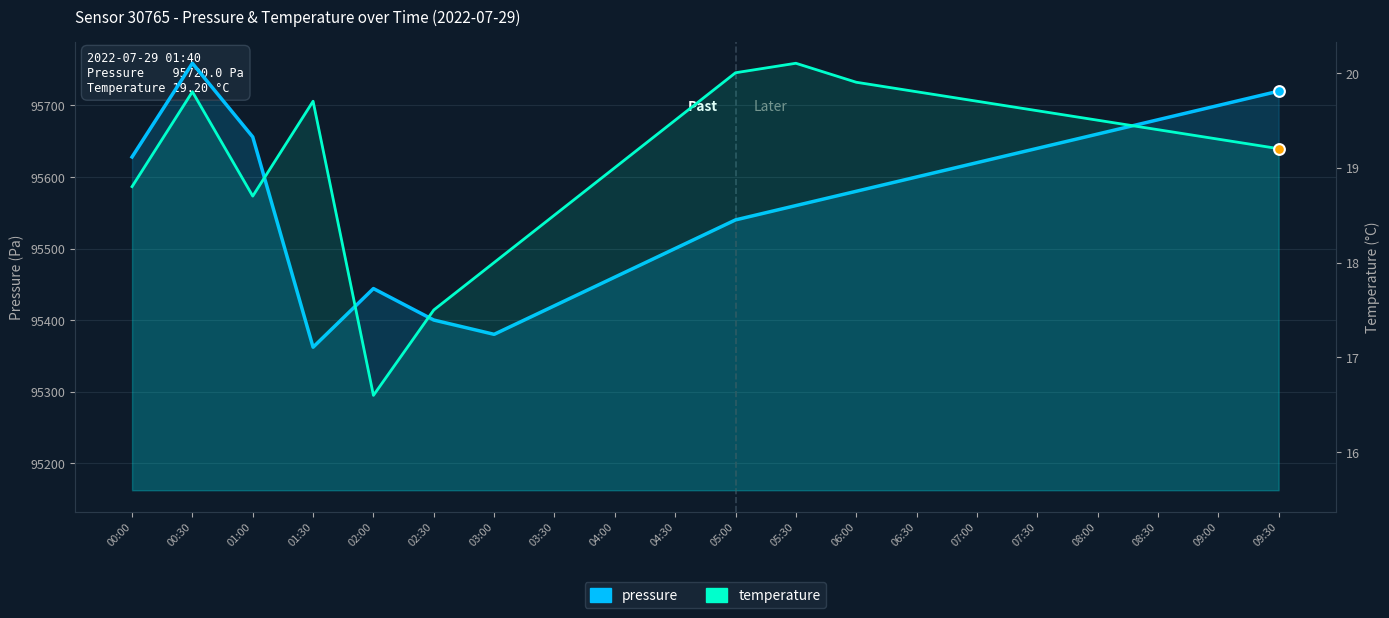

At which category is the sum across all series the highest?

00:30